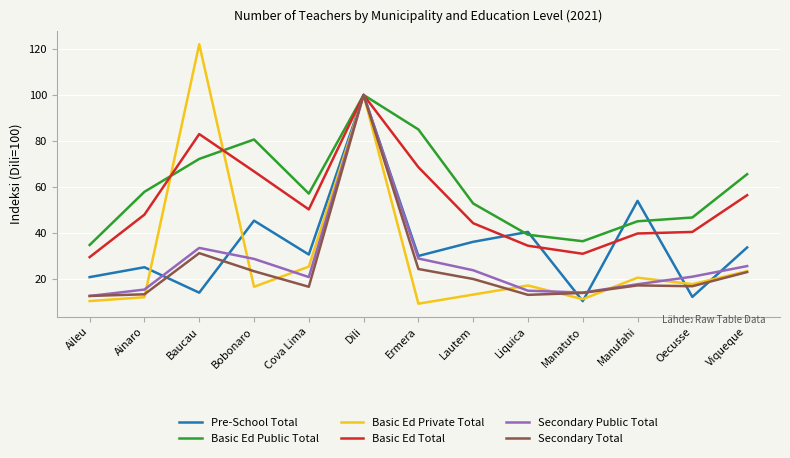

At which category is the sum across all series the highest?

Dili